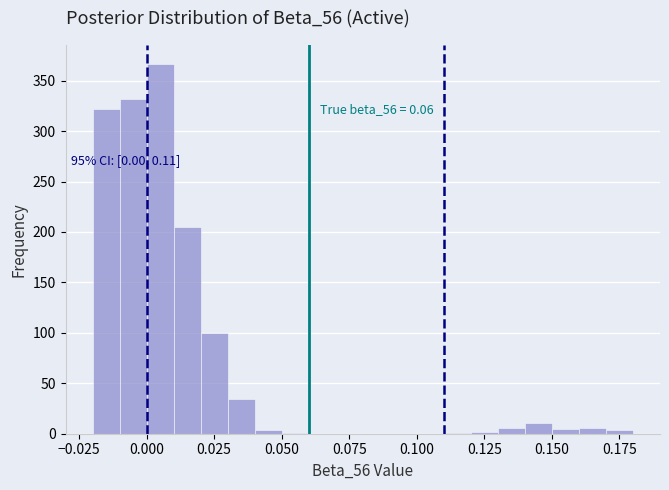

Read against the x-axis, roughly where is the centre of the tallest bar?

0.005